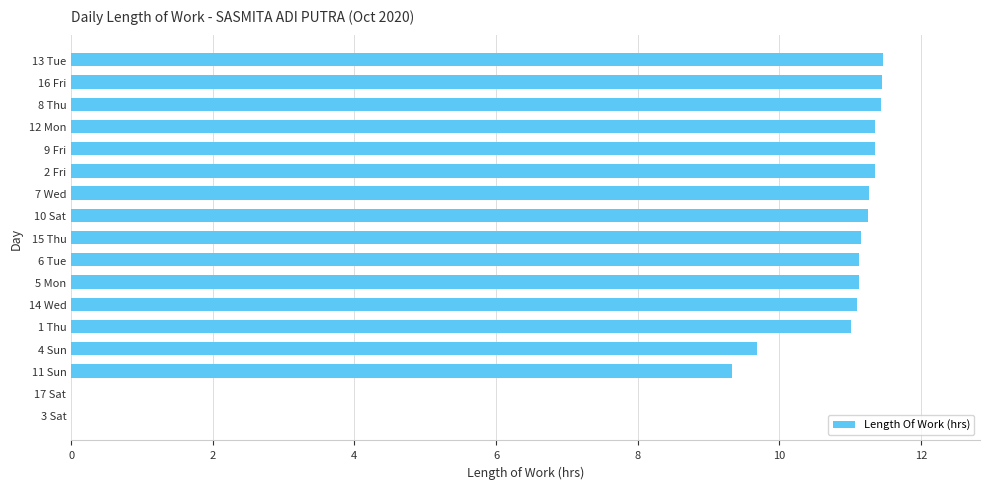

Is it true that the value at 1 Thu is 11.0?

True